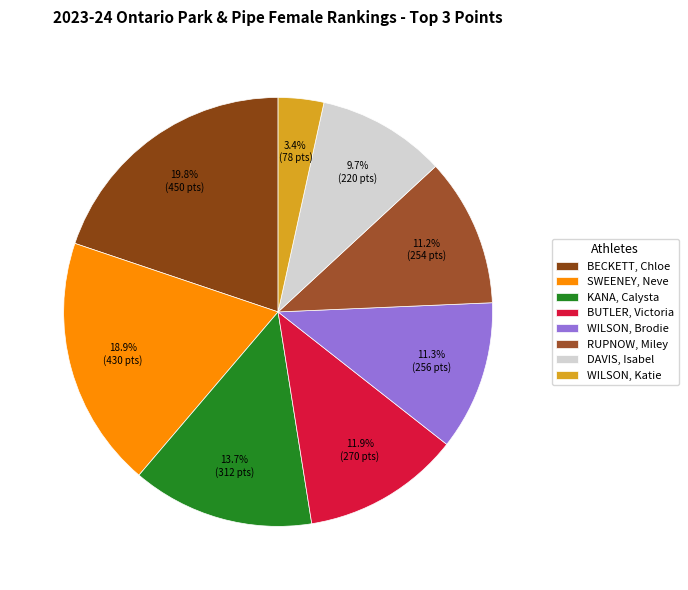

To the nearest percent, what is the difference between the WILSON, Katie and SWEENEY, Neve slice percentages?

16%